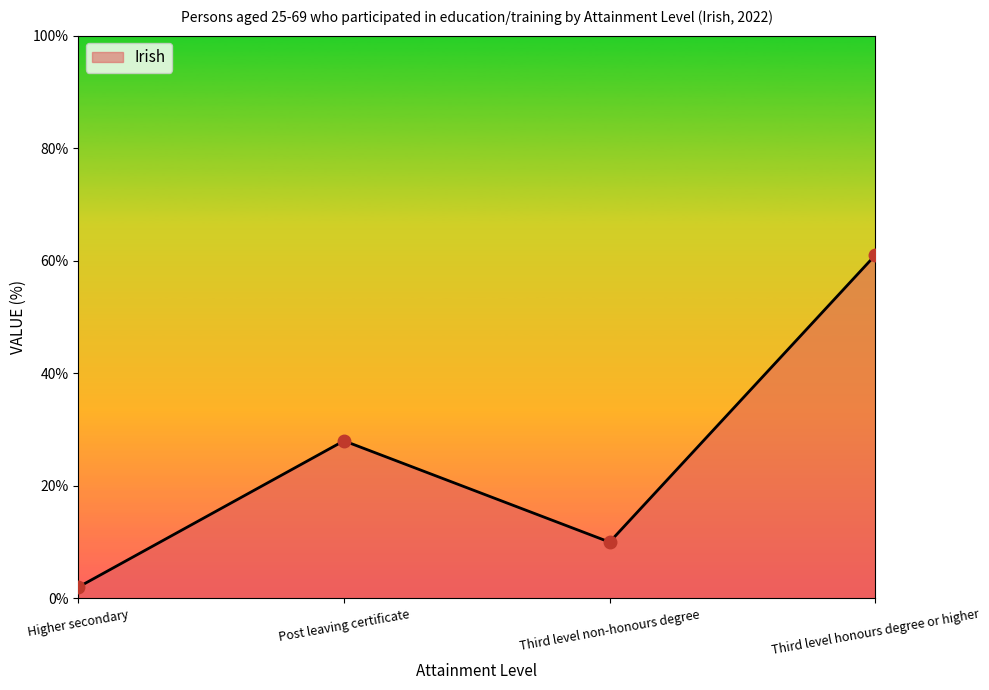

Reading right to left, list all the values displayed in this chart.

61	10	28	2